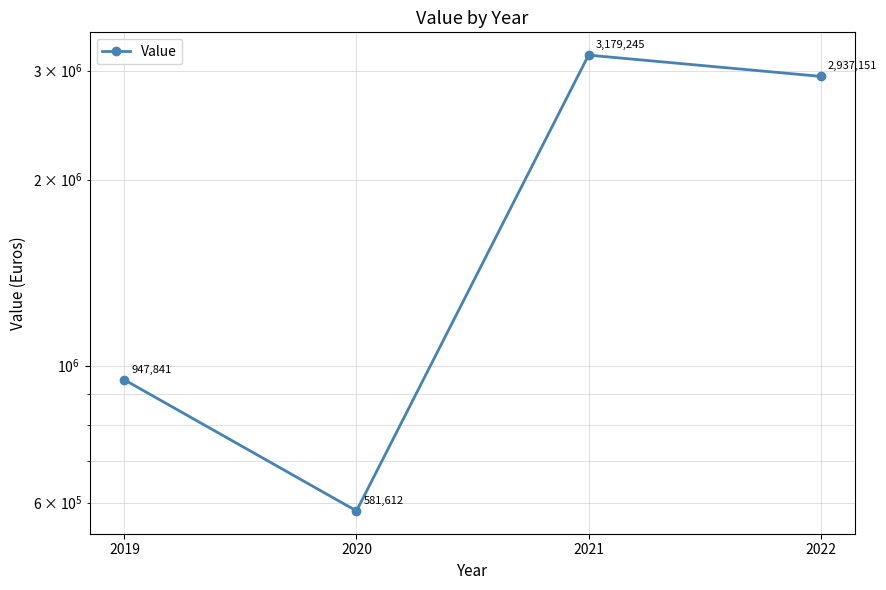

Rank the categories by value from lowest to highest.

2020, 2019, 2022, 2021